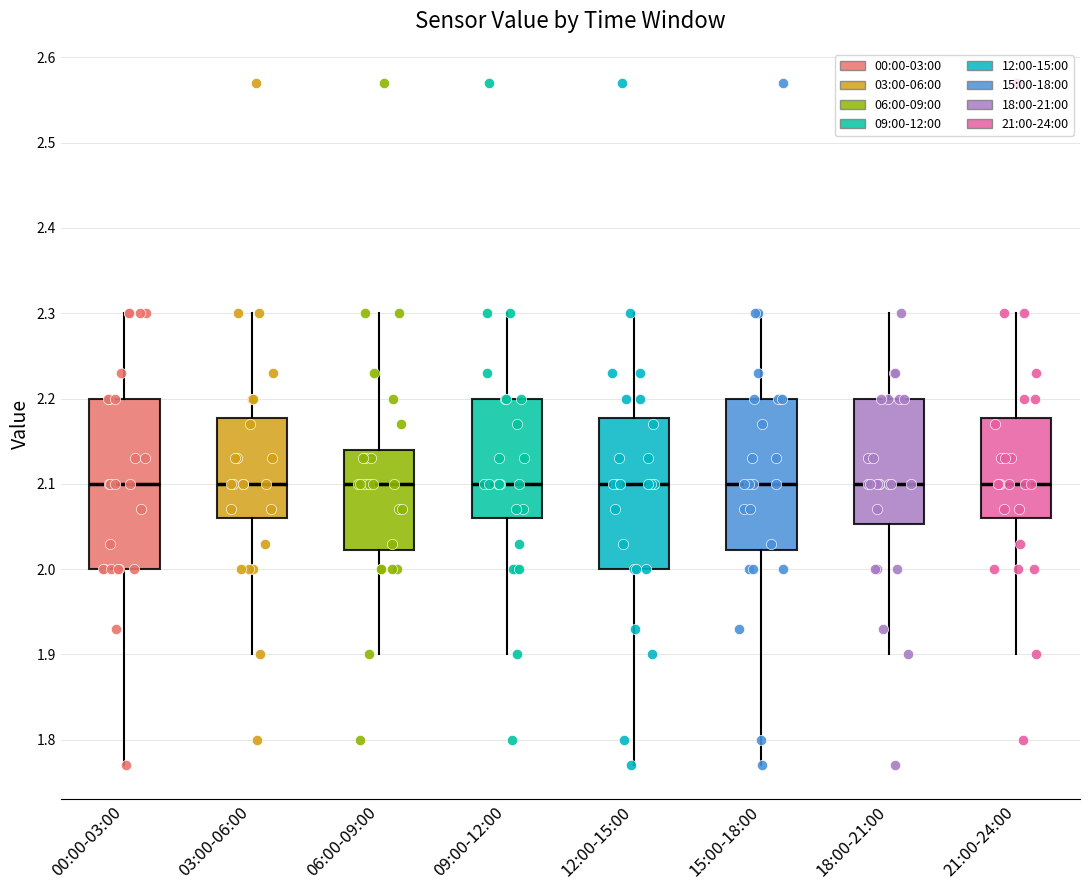

Reading left to right, read every box against the y-axis: the position of its median line, the range the box covers, and the ends of its whiskers. The values are not printed on the chart, so give them approximately, as read against the axis.

00:00-03:00: median 2.10, box 2.00 to 2.20, whiskers 1.77 to 2.30
03:00-06:00: median 2.10, box 2.06 to 2.18, whiskers 1.90 to 2.30
06:00-09:00: median 2.10, box 2.02 to 2.14, whiskers 1.90 to 2.30
09:00-12:00: median 2.10, box 2.06 to 2.20, whiskers 1.90 to 2.30
12:00-15:00: median 2.10, box 2.00 to 2.18, whiskers 1.77 to 2.30
15:00-18:00: median 2.10, box 2.02 to 2.20, whiskers 1.77 to 2.30
18:00-21:00: median 2.10, box 2.05 to 2.20, whiskers 1.90 to 2.30
21:00-24:00: median 2.10, box 2.06 to 2.18, whiskers 1.90 to 2.30